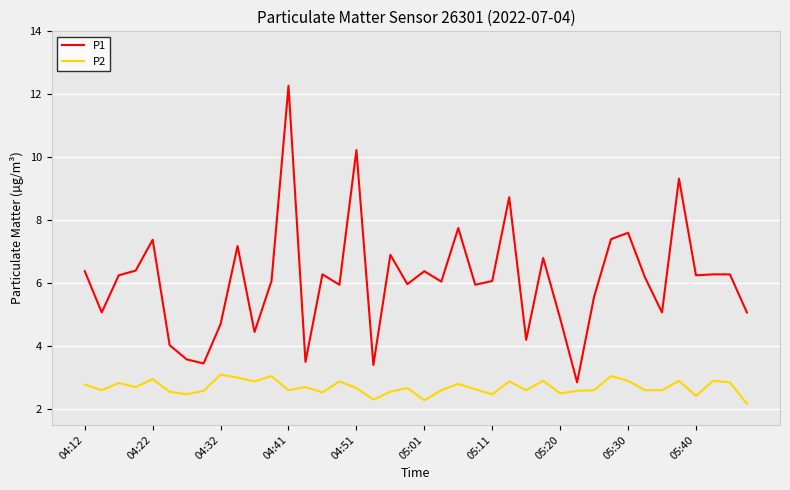

How many distinct data groups are displayed?

2